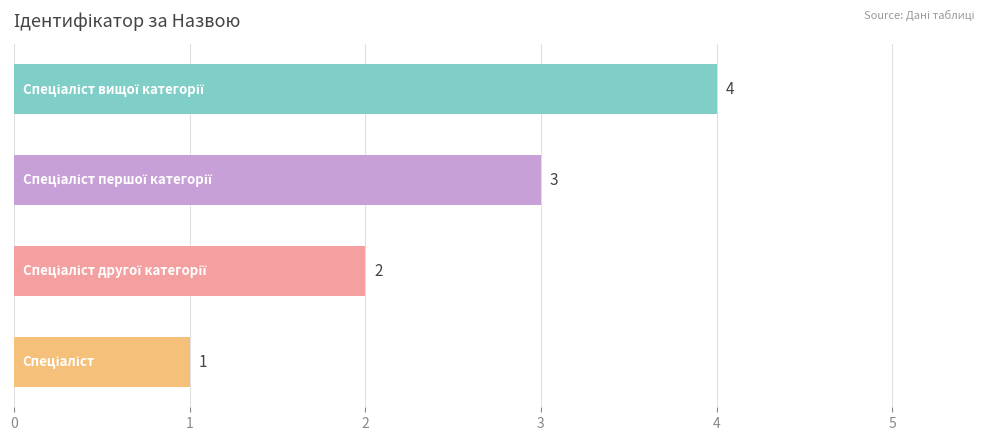

How many categories are shown in the chart?

4